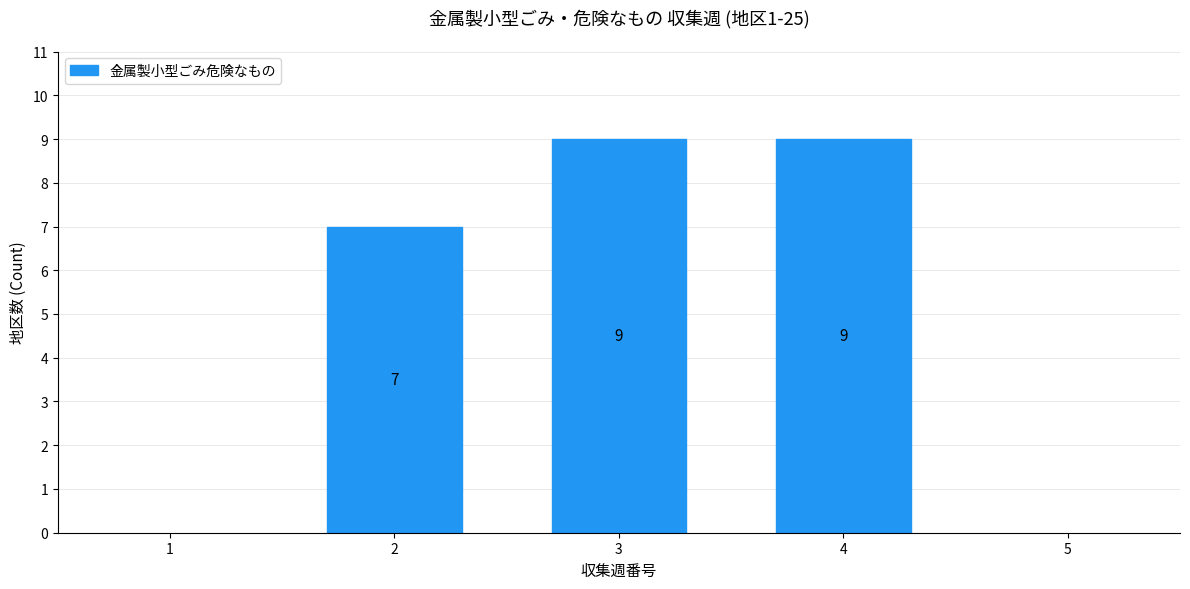

Reading left to right, transcribe all the data shown in this chart.

7	9	9